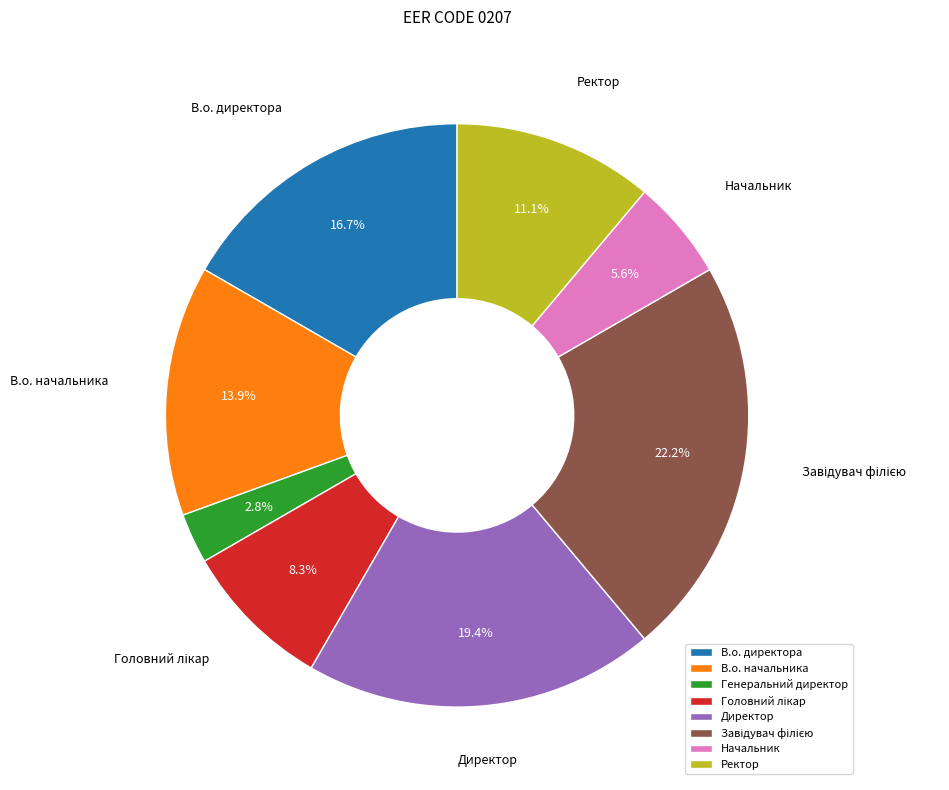

How much of the chart is everything except Начальник?

94.4%